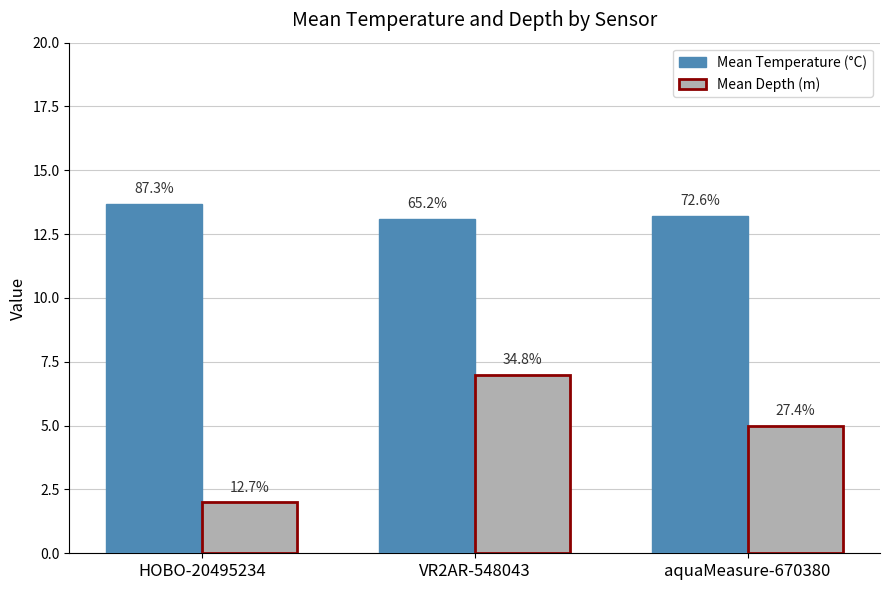

Where is Mean Temperature (°C) nearest to the value 13?

VR2AR-548043